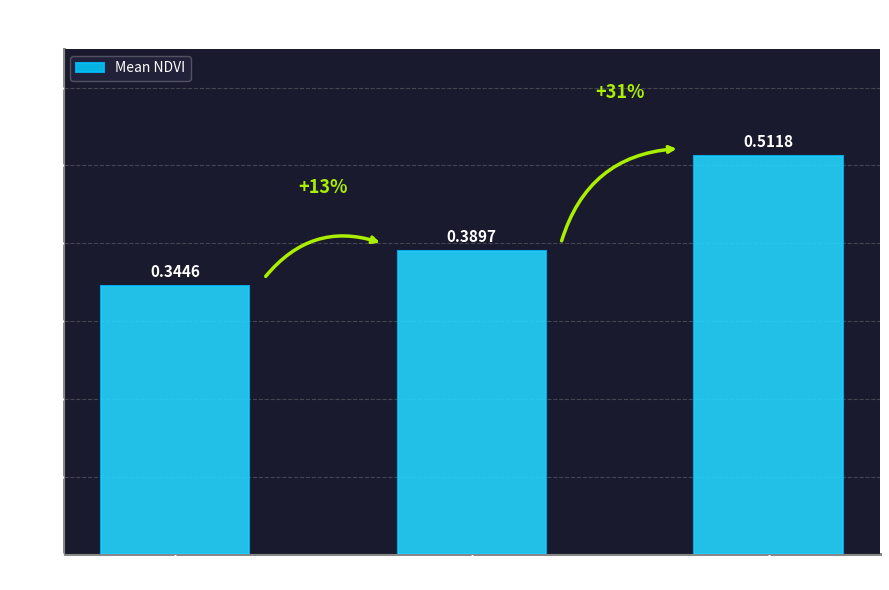

Which has a higher value, Zone 1 or Zone 0?

Zone 1